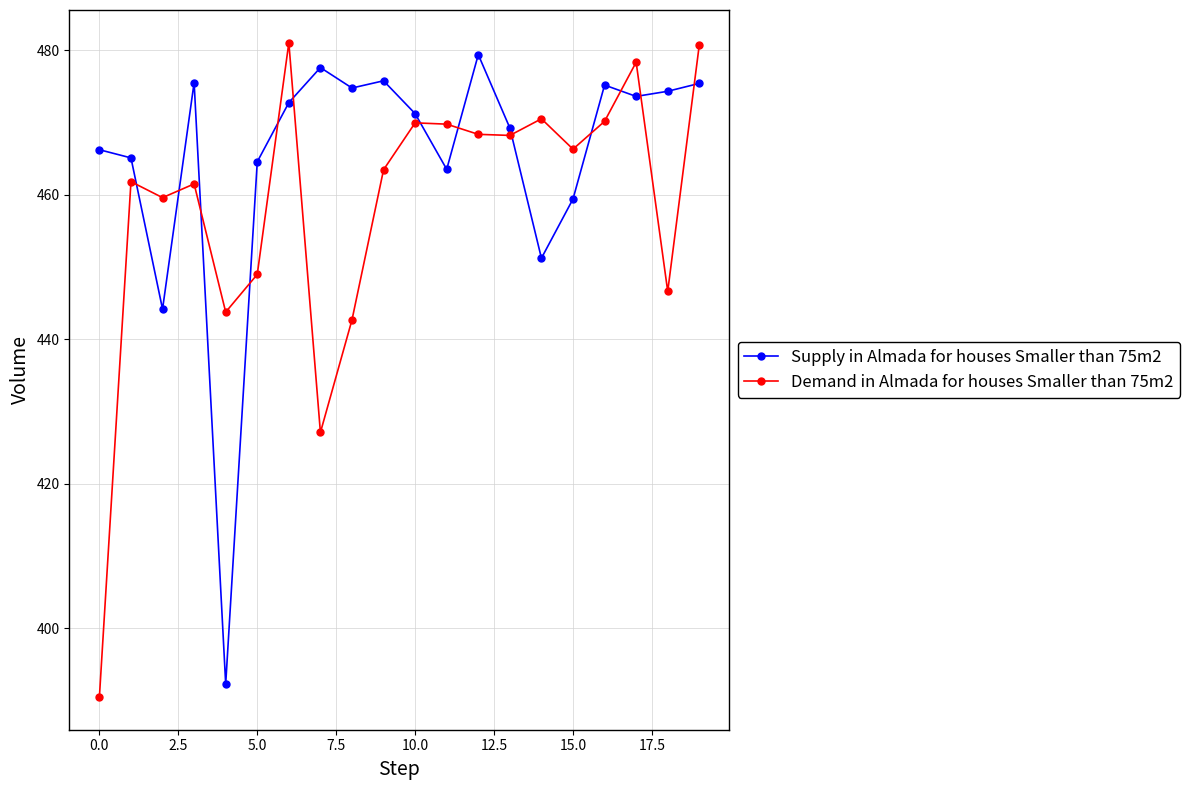

What is the highest value of the Supply in Almada for houses Smaller than 75m2 series?

479.4